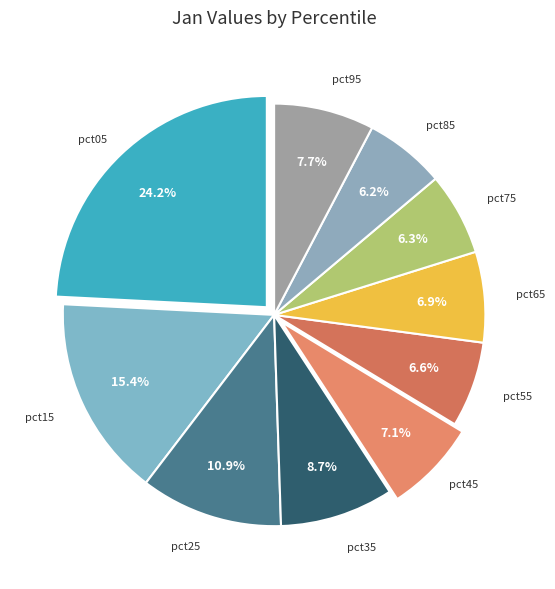

Rank the categories by value from highest to lowest.

pct05, pct15, pct25, pct35, pct95, pct45, pct65, pct55, pct75, pct85